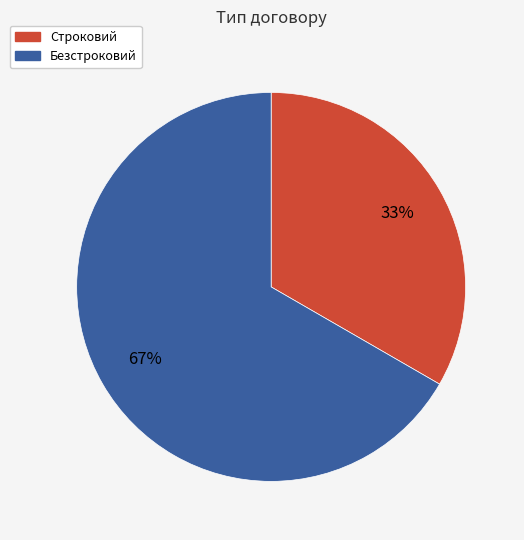

Which category has the smallest portion of the pie?

Строковий